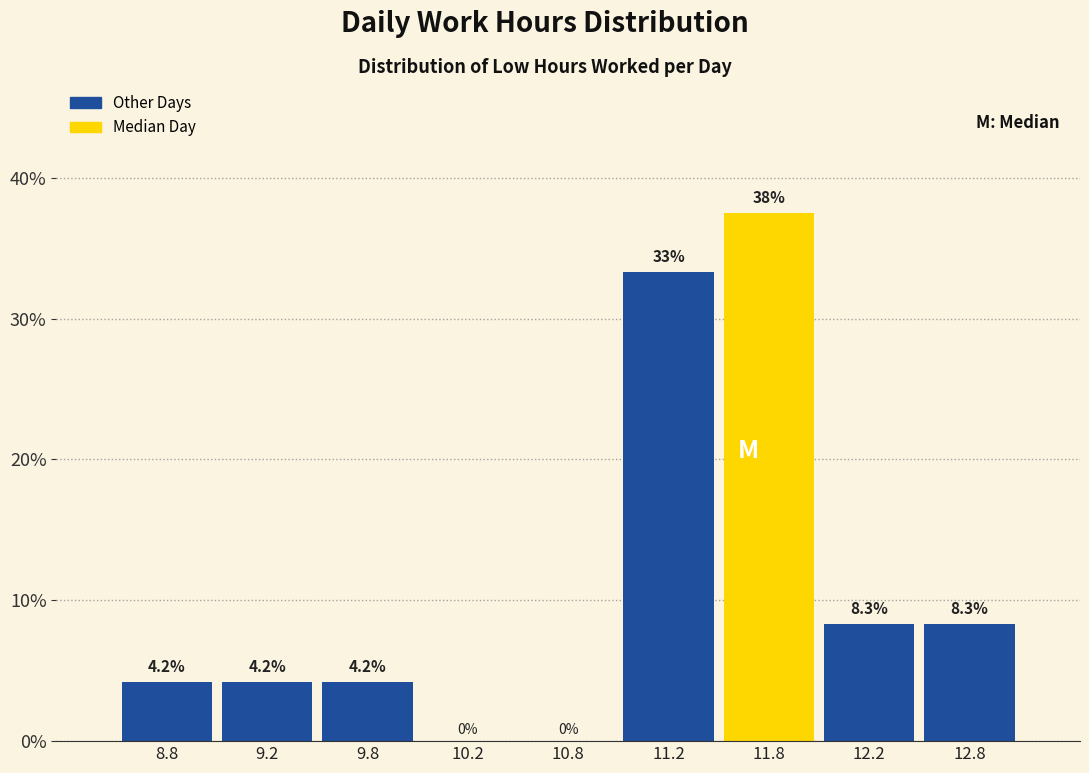

Over which range of the x-axis is the bar tallest?

11.5 to 12.0